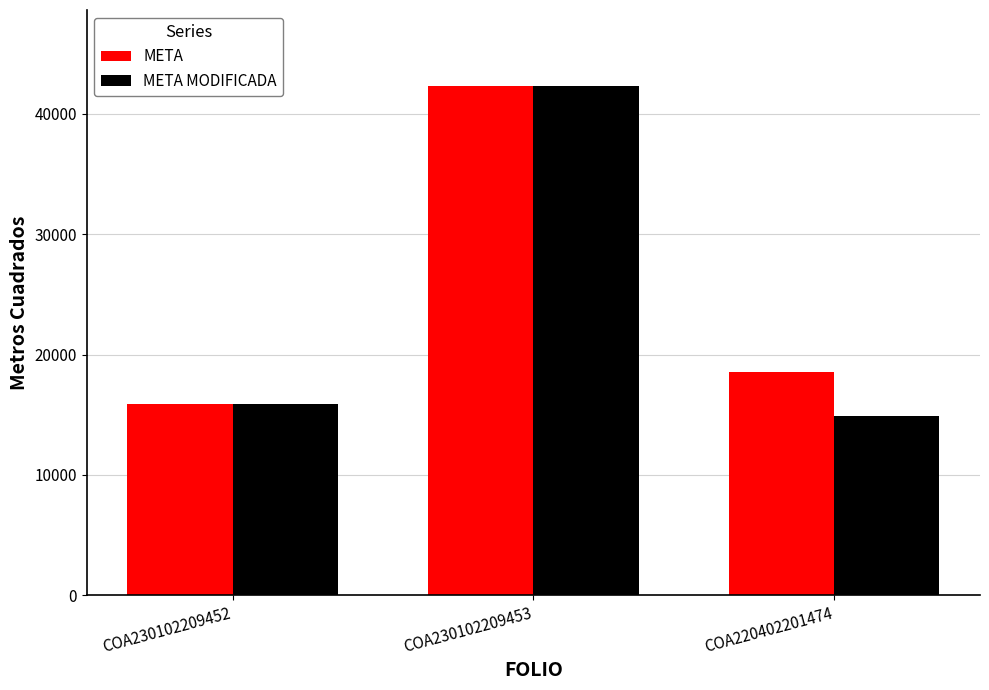

What are all the series names shown in the legend?

META, META MODIFICADA